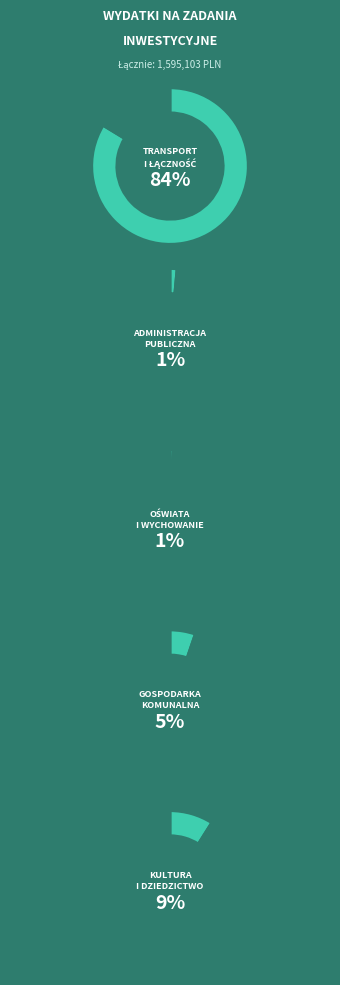

What percentage is the Gospodarka komunalna slice, to the nearest percent?

5%